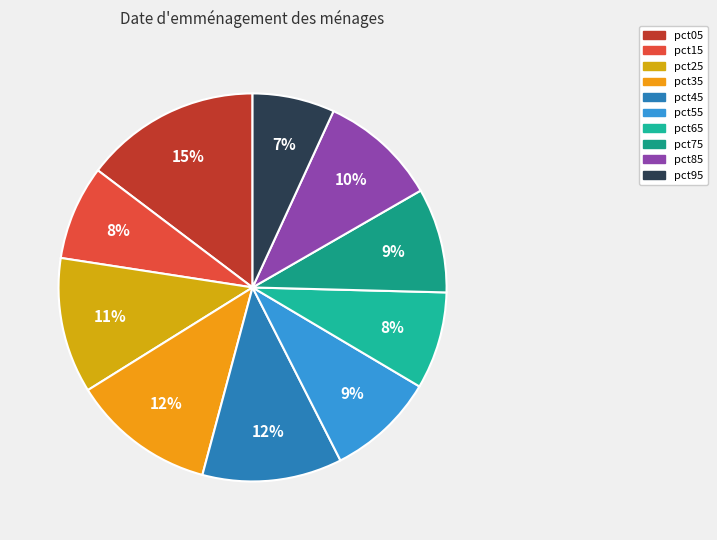

To the nearest percent, what portion does pct75 represent?

9%